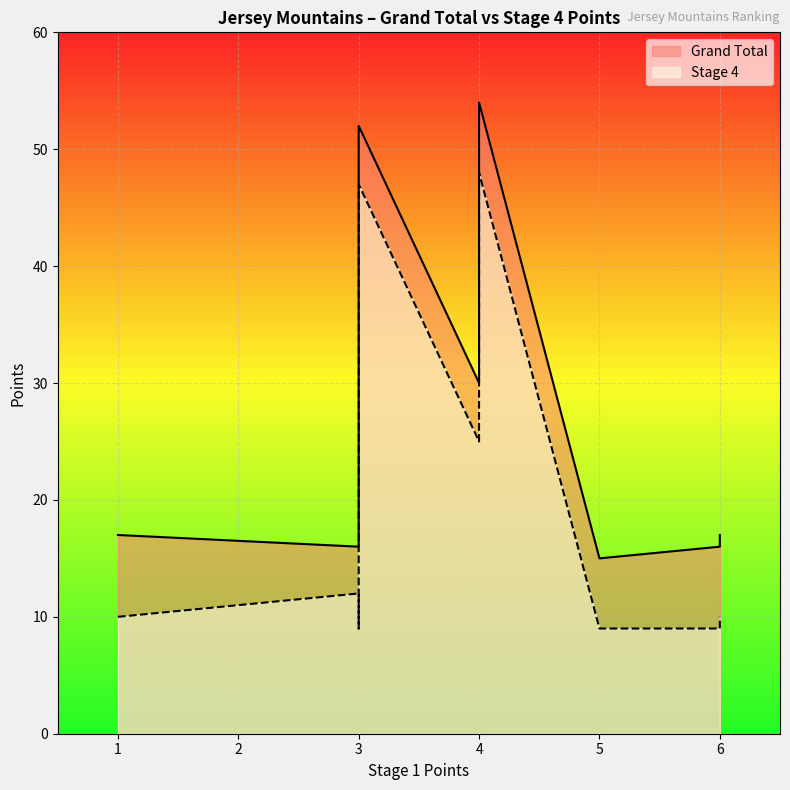

Does the chart display data point markers on the line(s)?

No